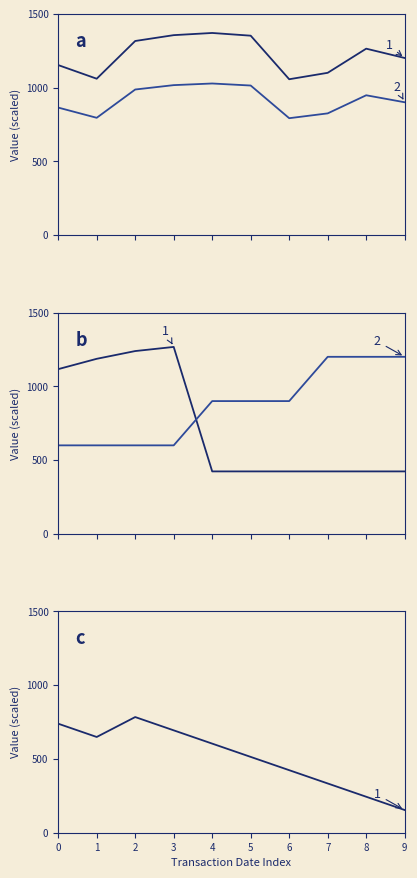

True or false: rptOwnerDetailsId has more than 2 points higher than both neighbors.

False